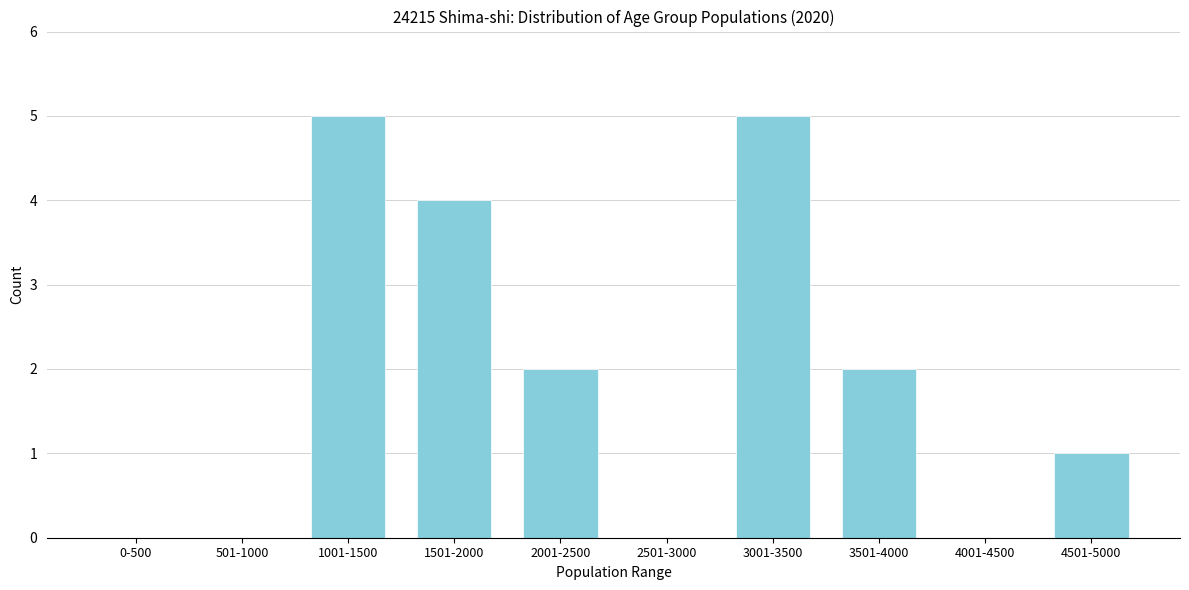

The chart shows a value of 5 at 1001-1500. True or false?

True